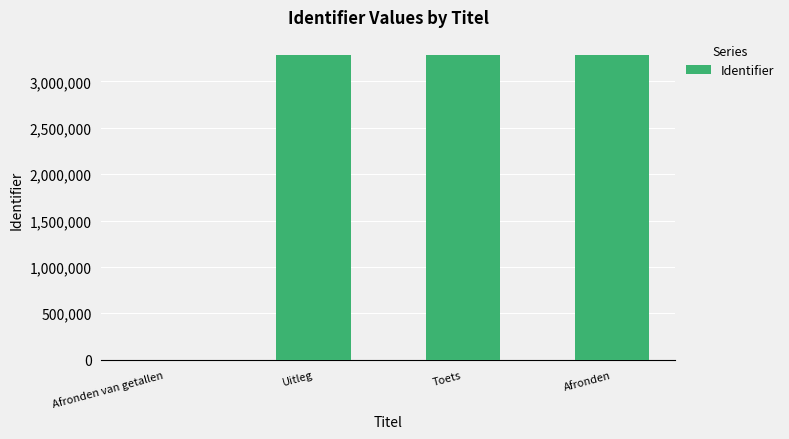

What value does the data have at Uitleg?

3286485